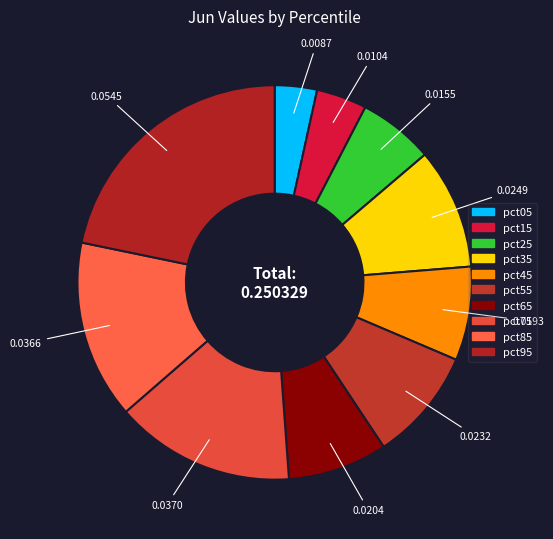

What portion of the pie excludes pct95?

78.2%